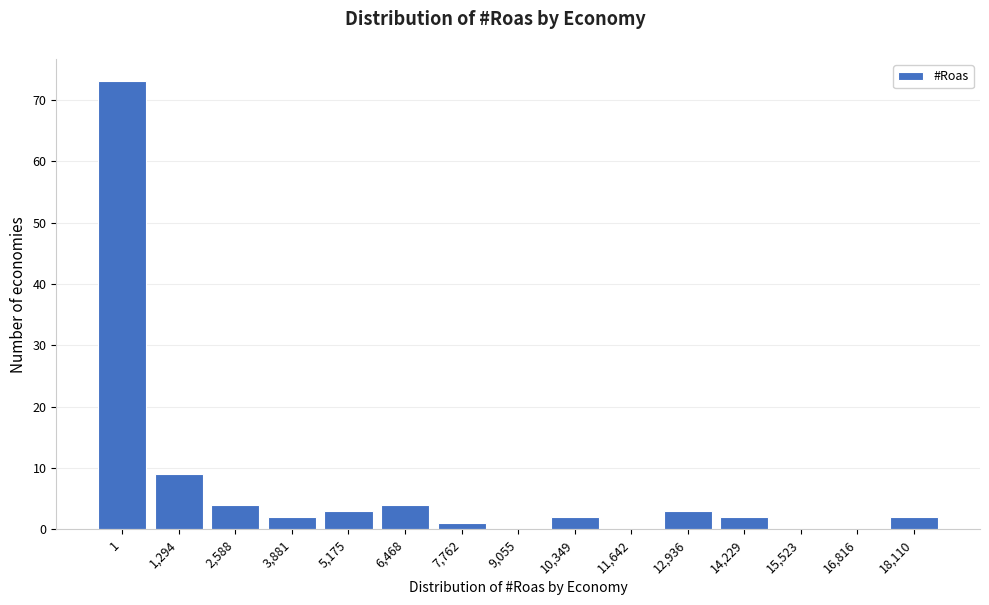

Reading left to right, what are all the values shown in this chart?

1=73	1,294=9	2,588=4	3,881=2	5,175=3	6,468=4	7,762=1	9,055=0	10,349=2	11,642=0	12,936=3	14,229=2	15,523=0	16,816=0	18,110=2